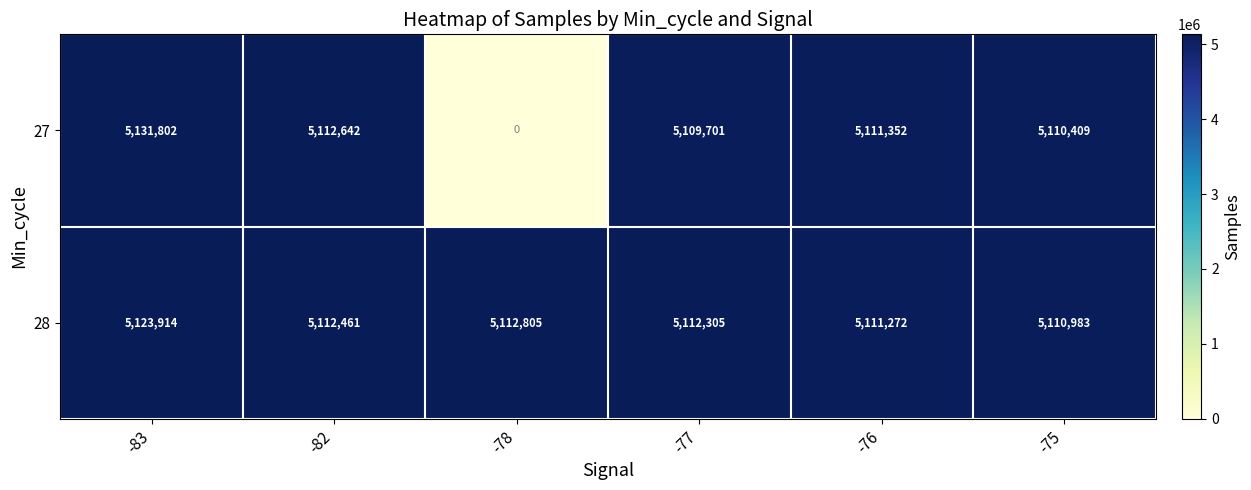

Which series has the largest total across all categories?

28